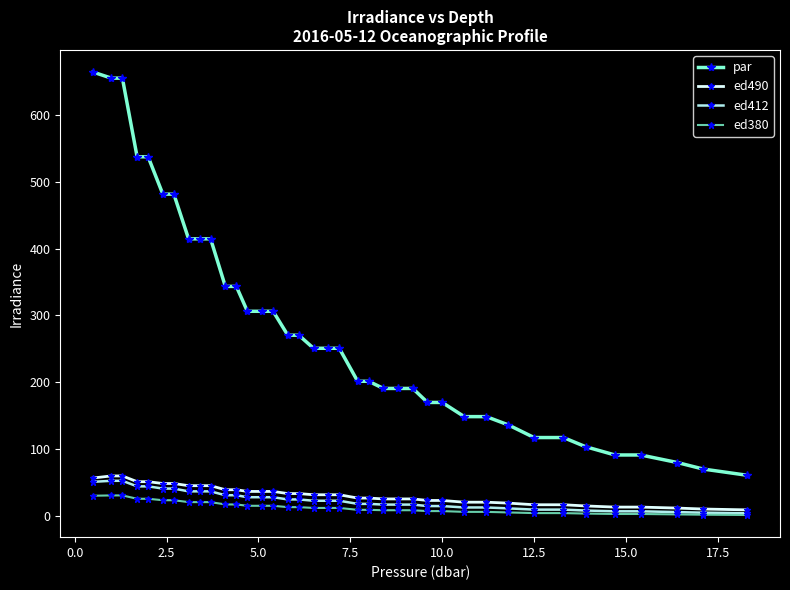

True or false: par and ed412 cross at least once.

False